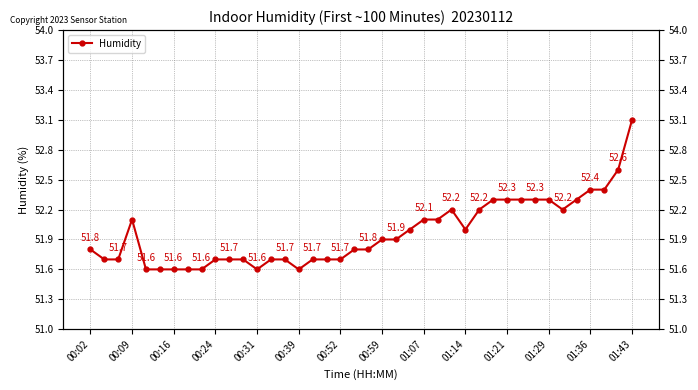

What is the difference between the maximum and minimum values?

1.5